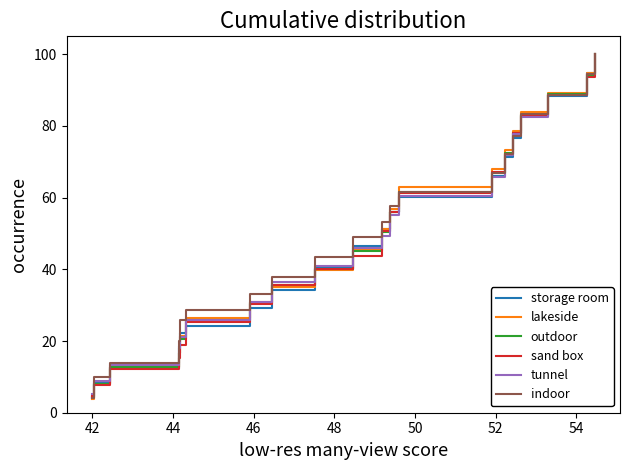

What is the maximum value shown in the chart?

100.0